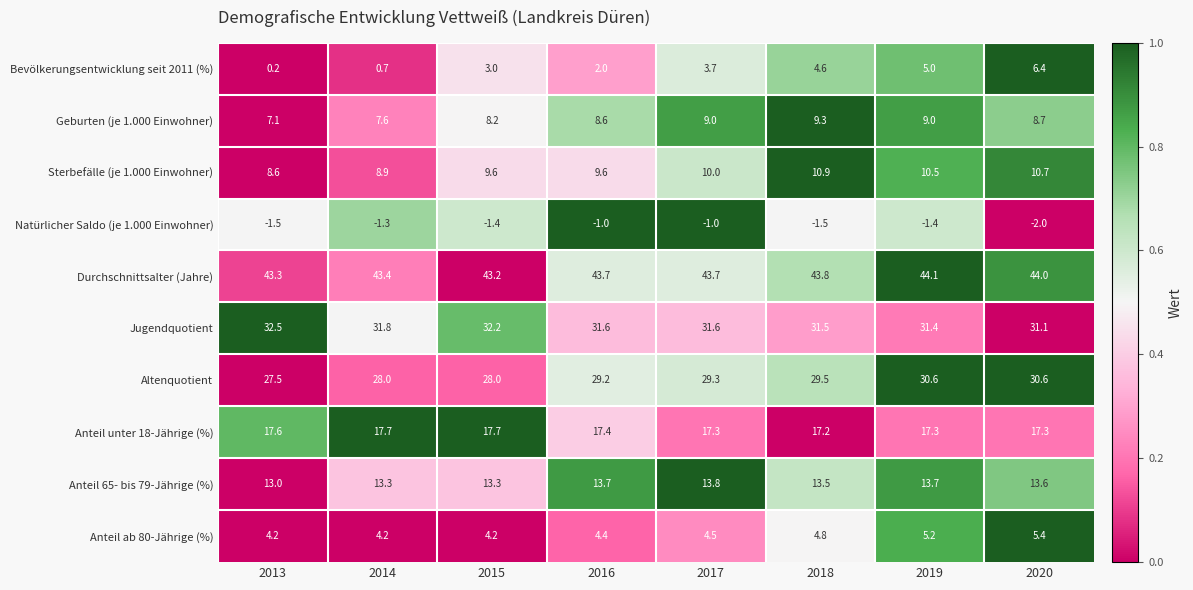

What is the approximate value of Natürlicher Saldo (je 1.000 Einwohner) at 2013?

-1.5